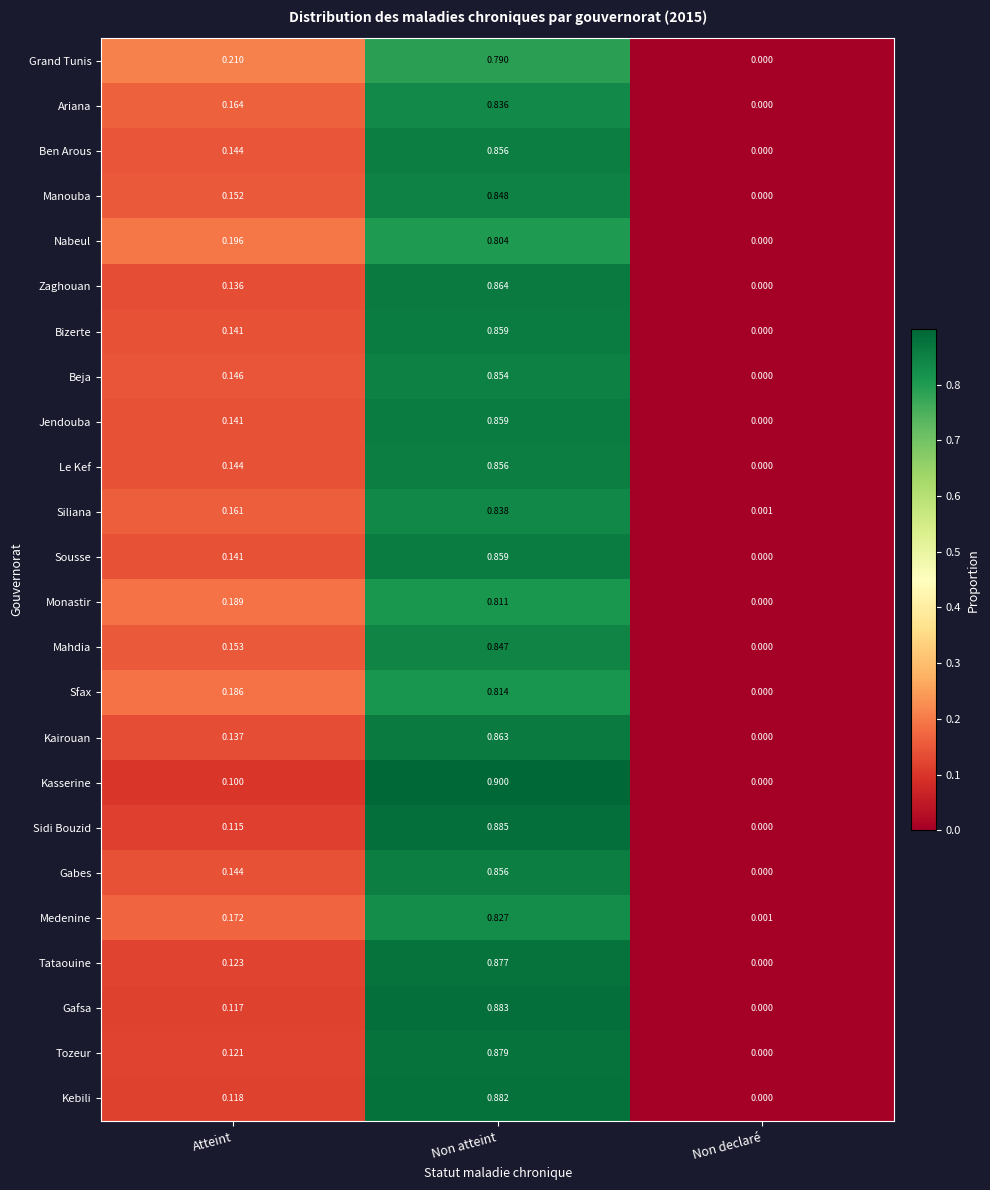

At which category does the chart reach its peak across all series?

Non atteint